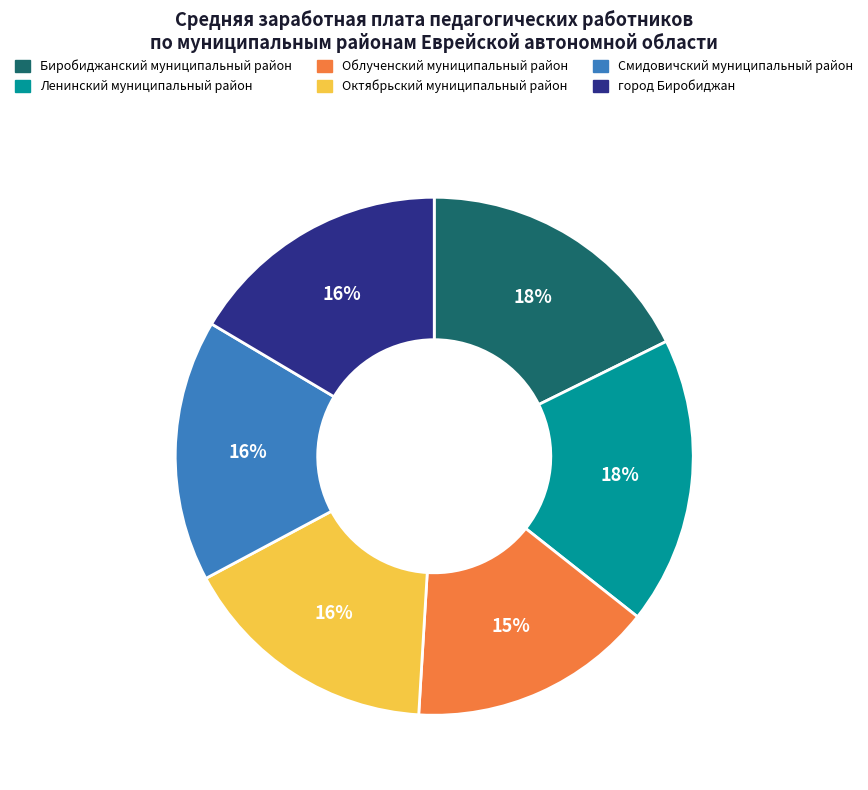

What is the smallest slice in the pie chart?

Облученский муниципальный район